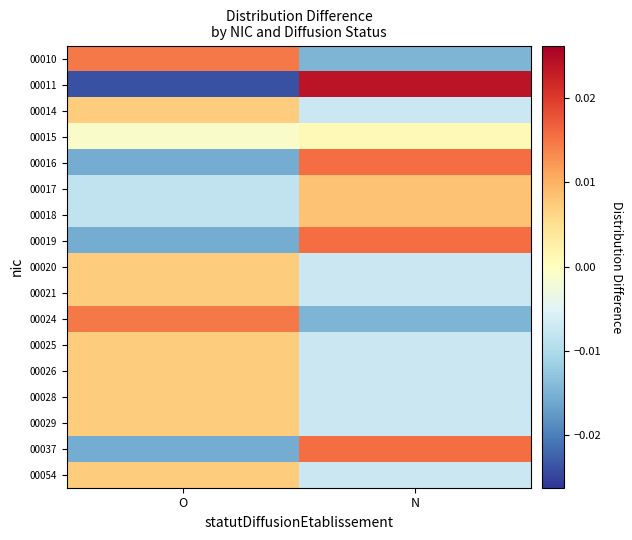

How many distinct data groups are displayed?

17